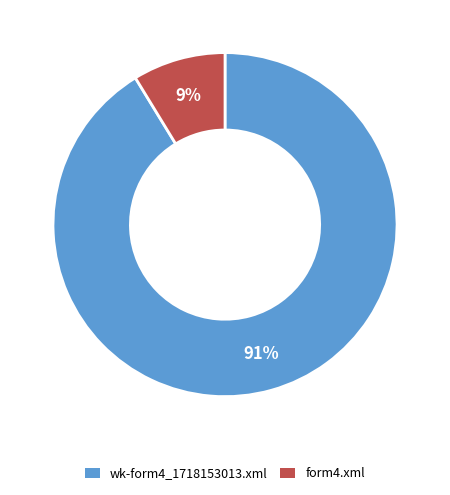

Do wk-form4_1718153013.xml and form4.xml together represent more than half of the pie?

Yes